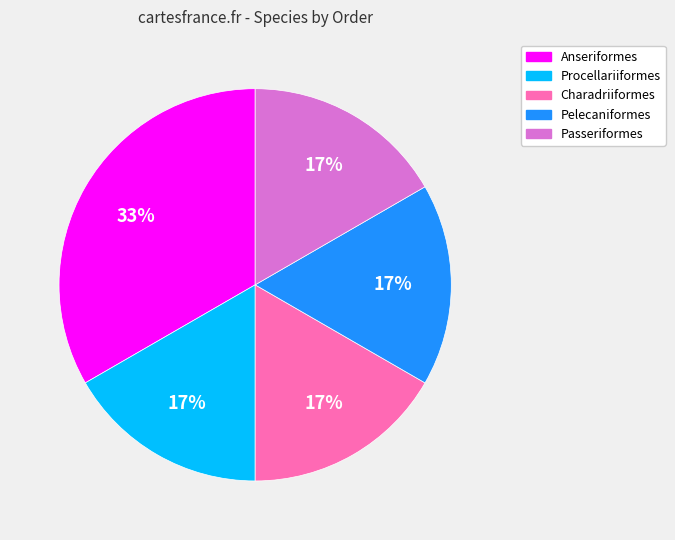

Does any single category account for the majority?

No